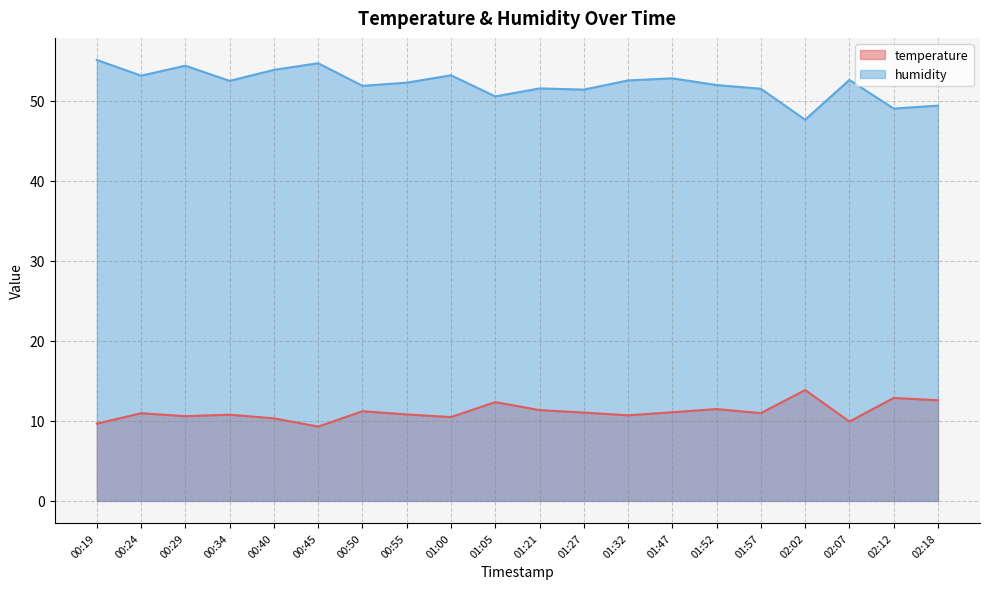

What is the label of the 1st point from the left?

00:19